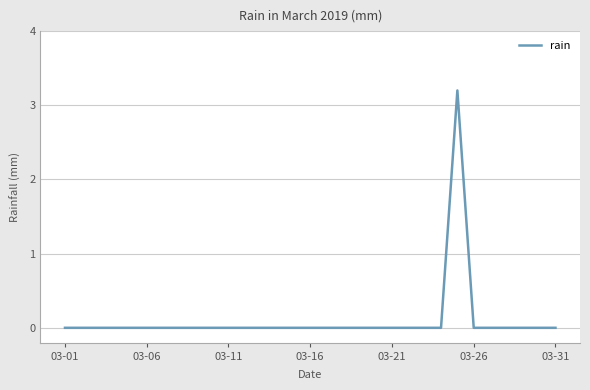

Count the number of categories in the chart.

31